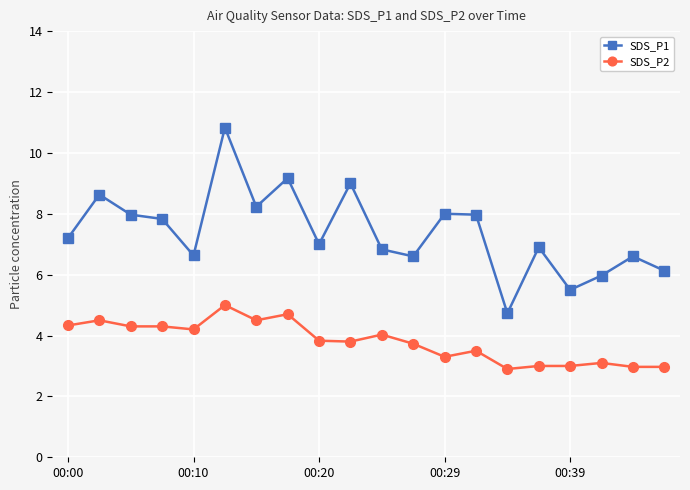

Rank the series by their maximum value, from lowest to highest.

SDS_P2, SDS_P1